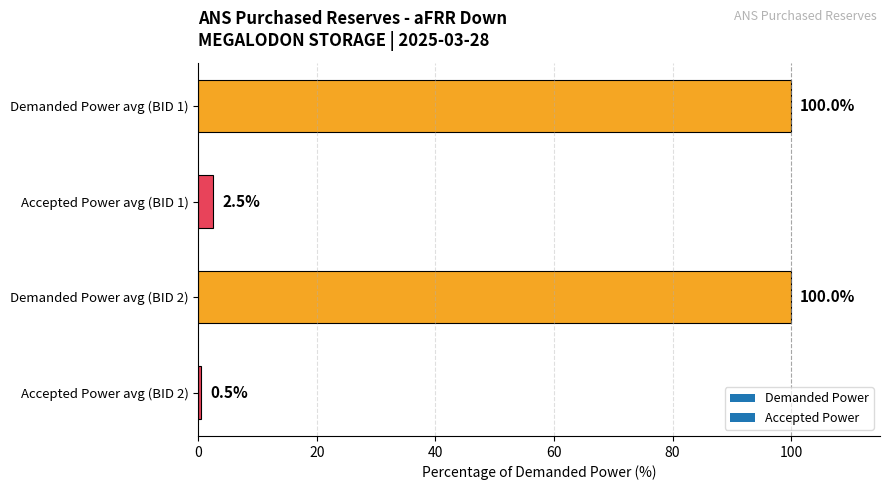

Is it true that the value at Demanded Power avg (BID 1) is 100.0?

True